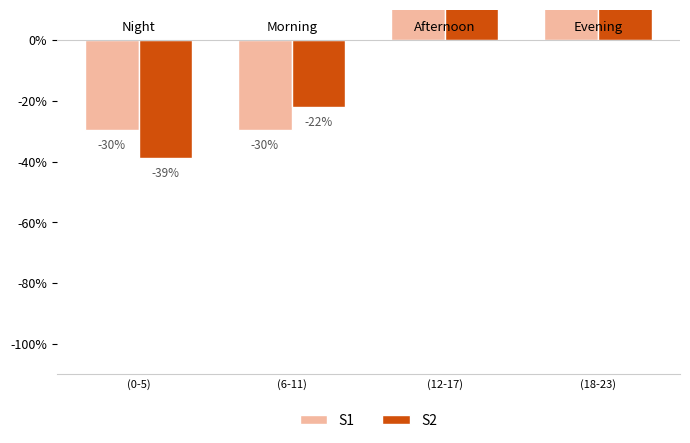

Is it true that S1 equals -13.6 at (6-11)?

False